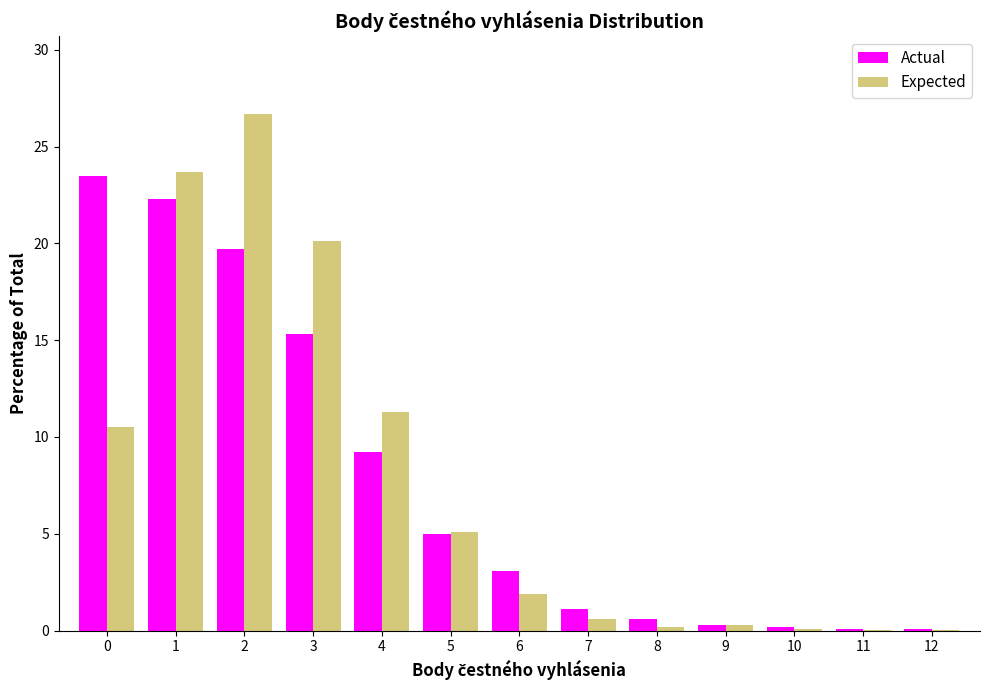

What is the sum of all Actual values?

100.5